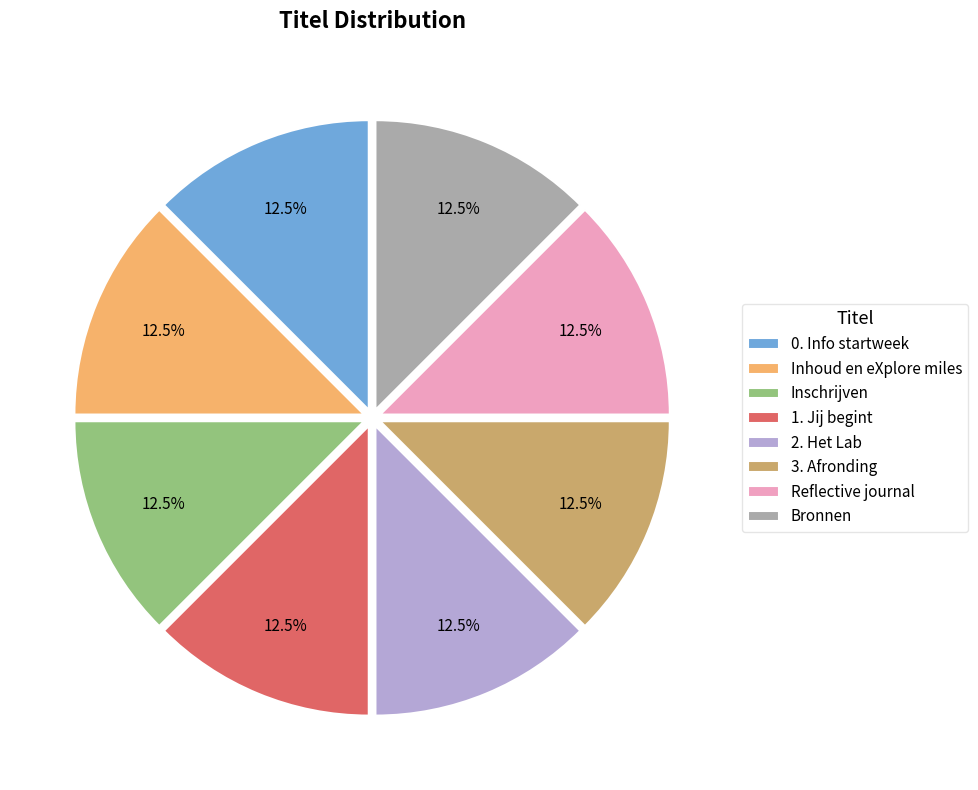

What is the ratio of the value at Bronnen to the value at Inhoud en eXplore miles?

1.0